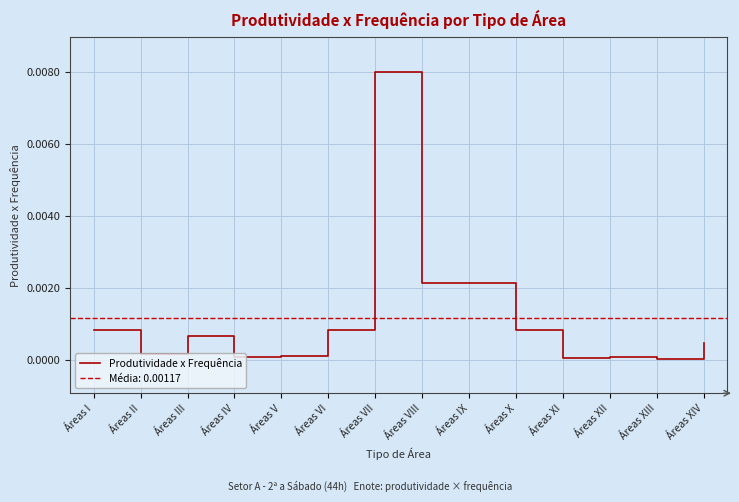

Which has a higher value, Áreas VII or Áreas XI?

Áreas VII